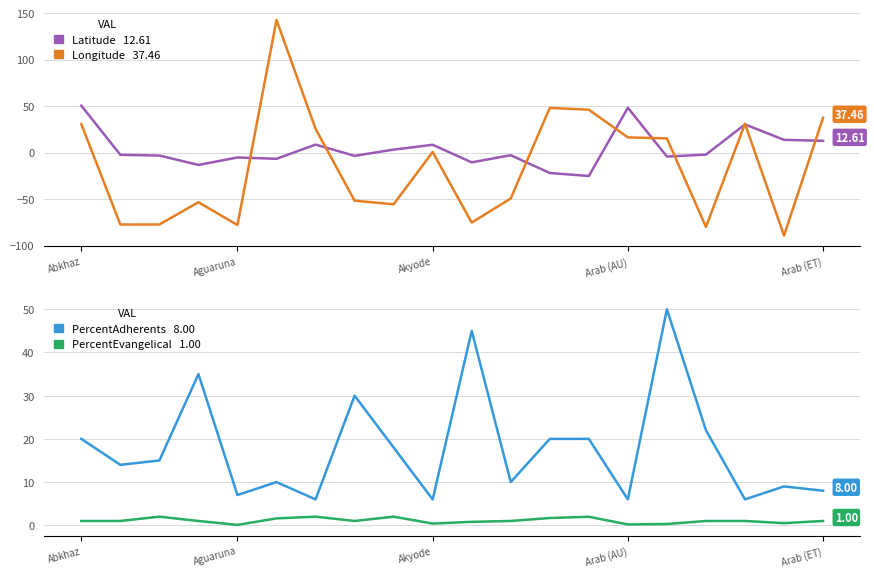

At which category is the sum across all series the highest?

5